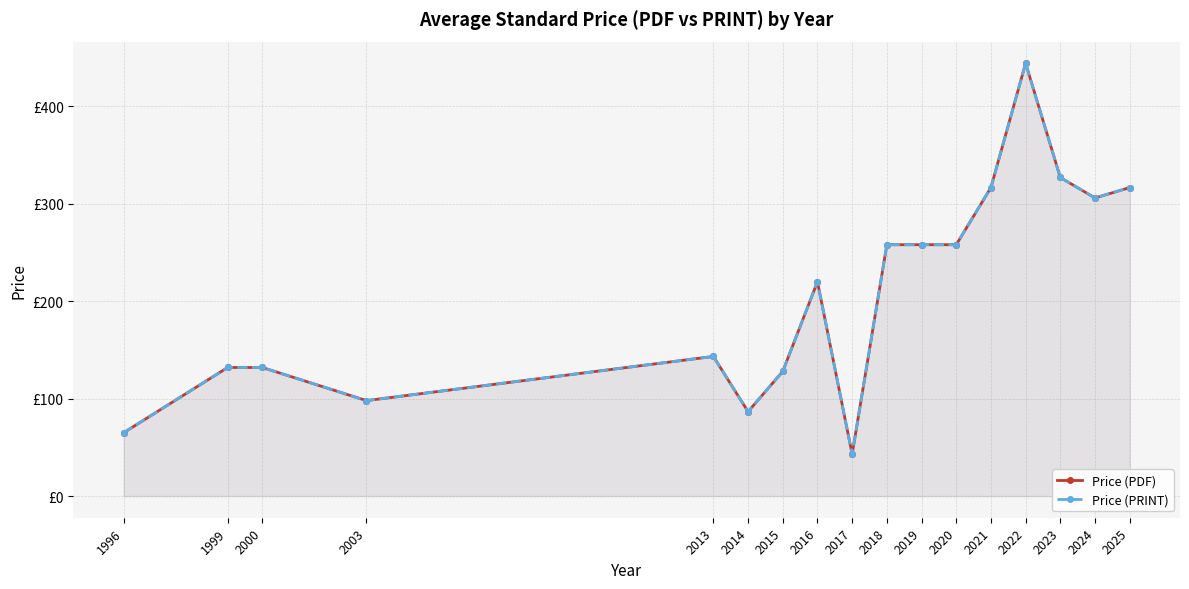

Between 1996 and 2000, which series saw the biggest shift?

Price (PDF)